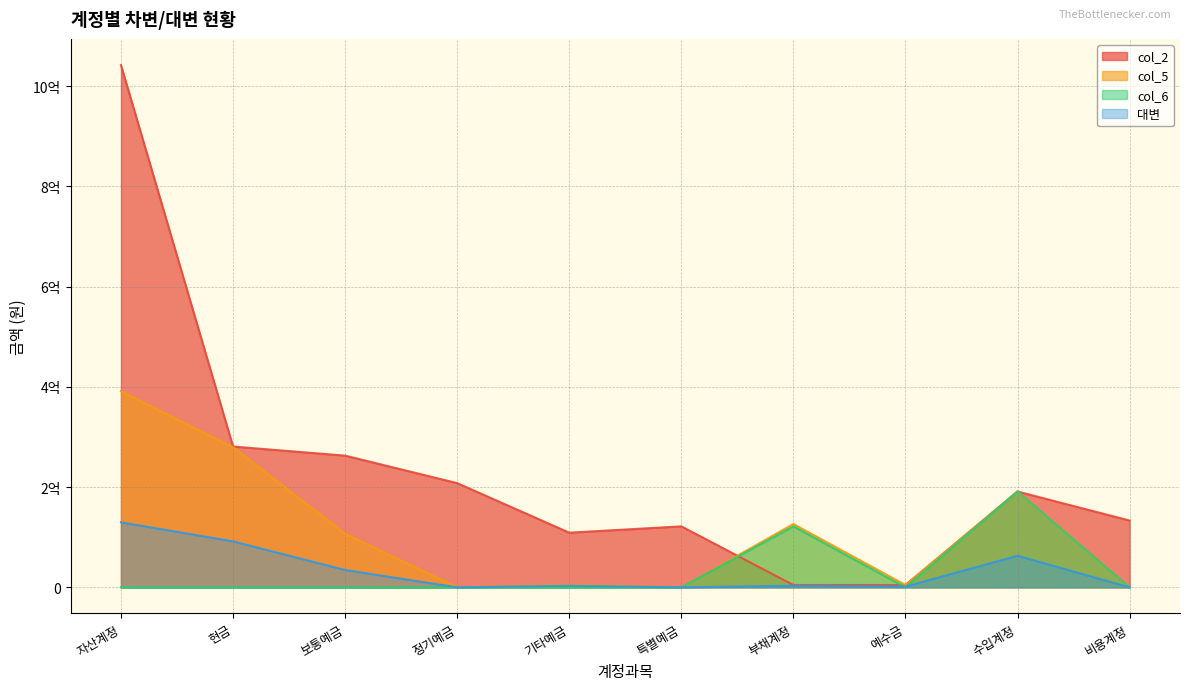

What is the total value across all series at 수입계정?

636711513